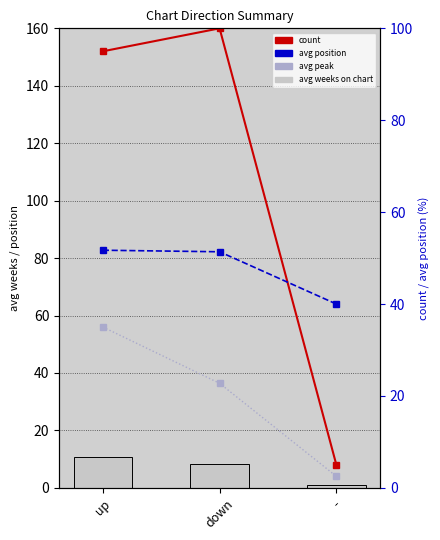

What are all the series names shown in the legend?

avg_weeks, count, avg_position, avg_peak